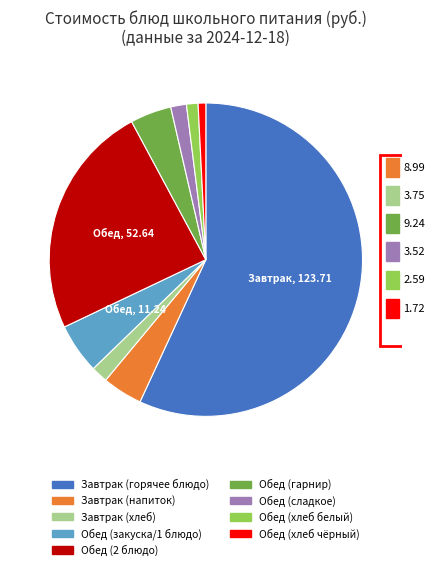

Does any single category account for the majority?

Yes